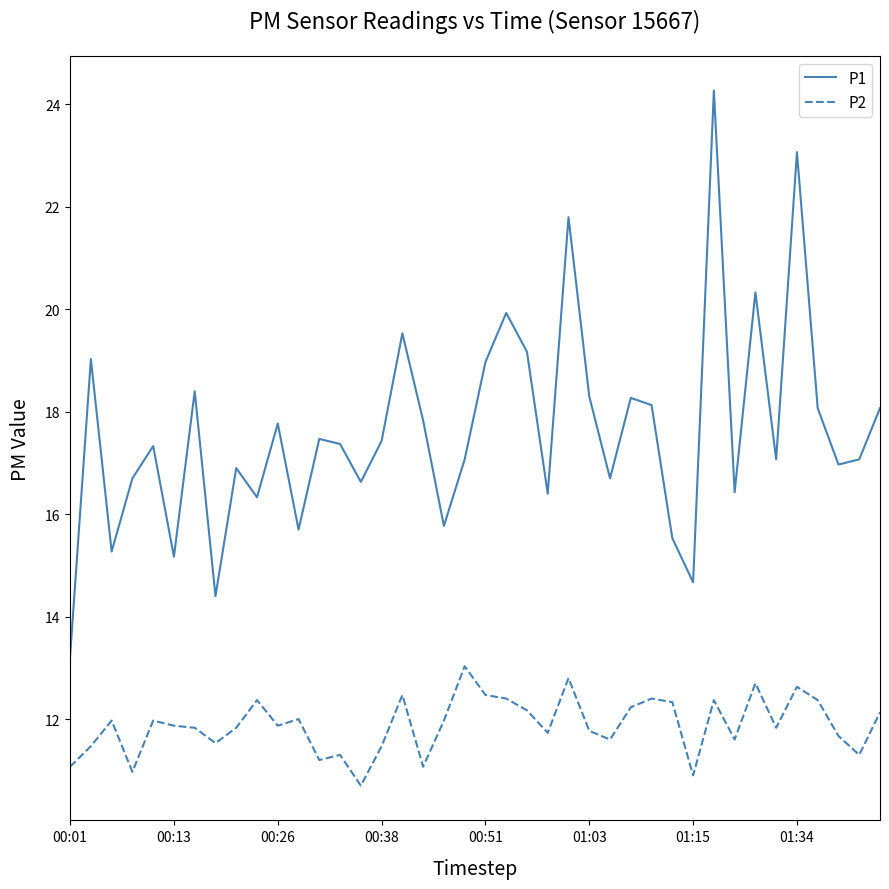

List the series in order of their overall mean, highest first.

P1, P2